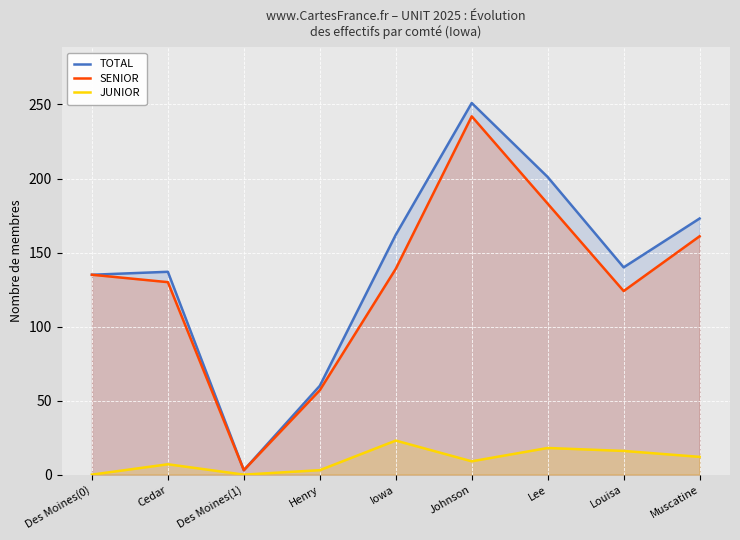

What is the label of the 7th point from the right?

Des Moines(1)